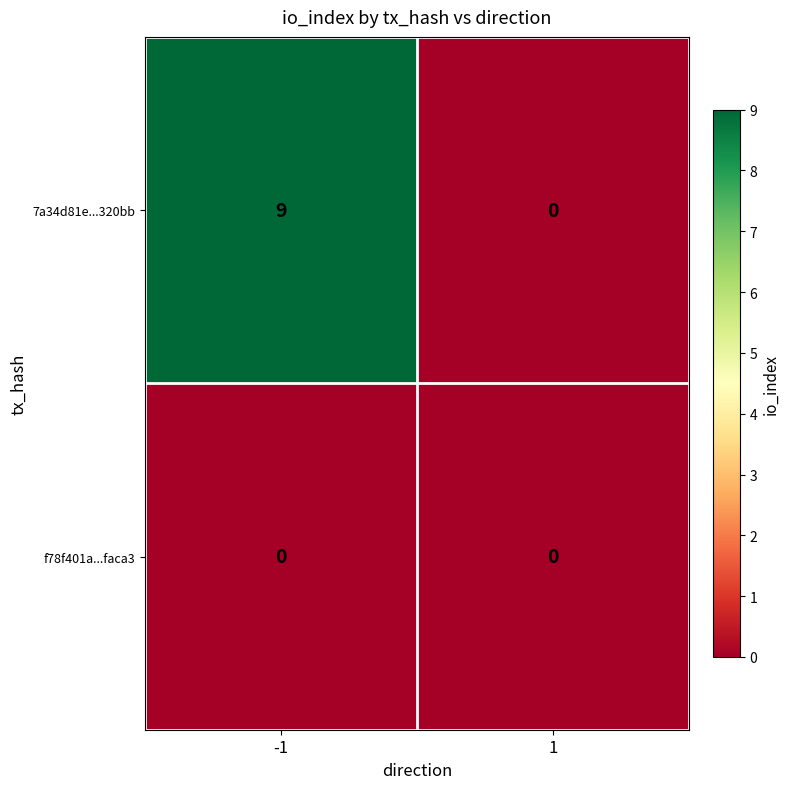

Which series has the largest range (max minus min)?

7a34d81e...320bb